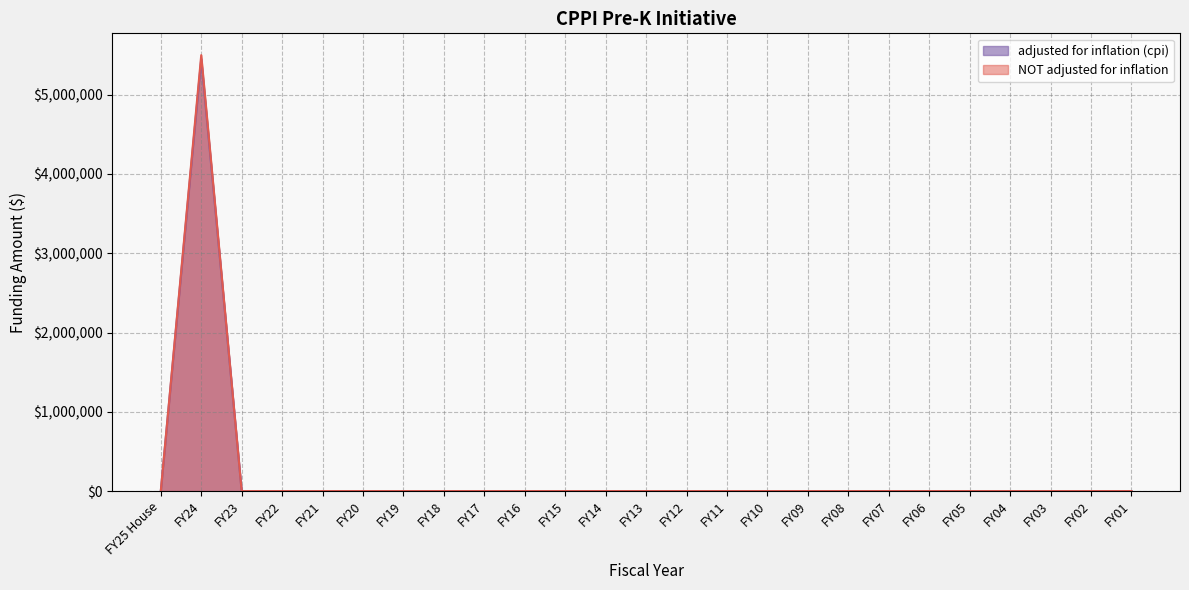

True or false: NOT adjusted for inflation and adjusted for inflation (cpi) cross at least once.

False